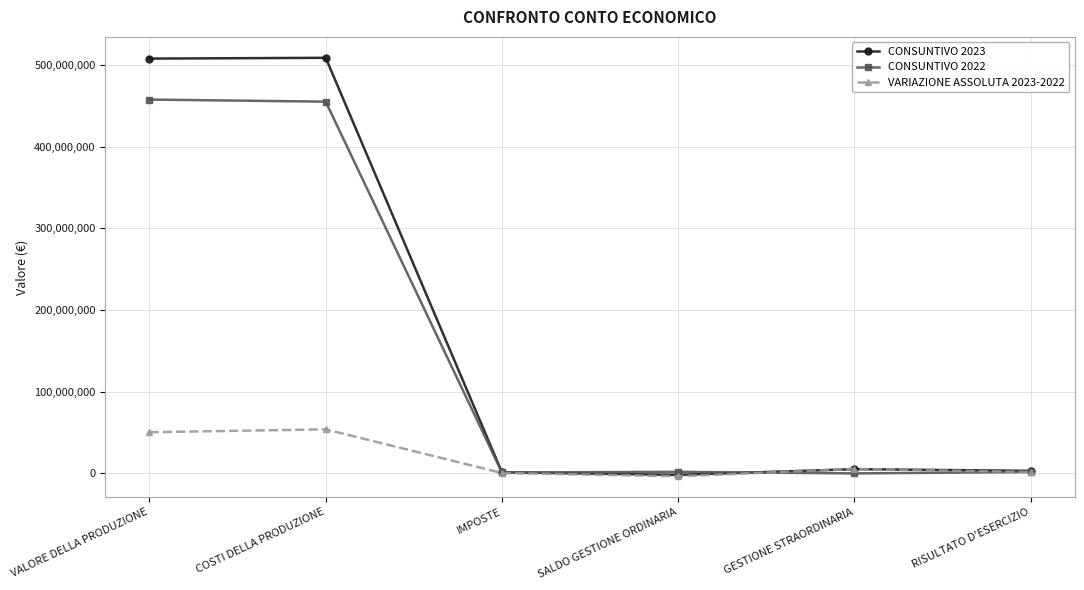

True or false: CONSUNTIVO 2022 has a value of 695367535 at VALORE DELLA PRODUZIONE.

False